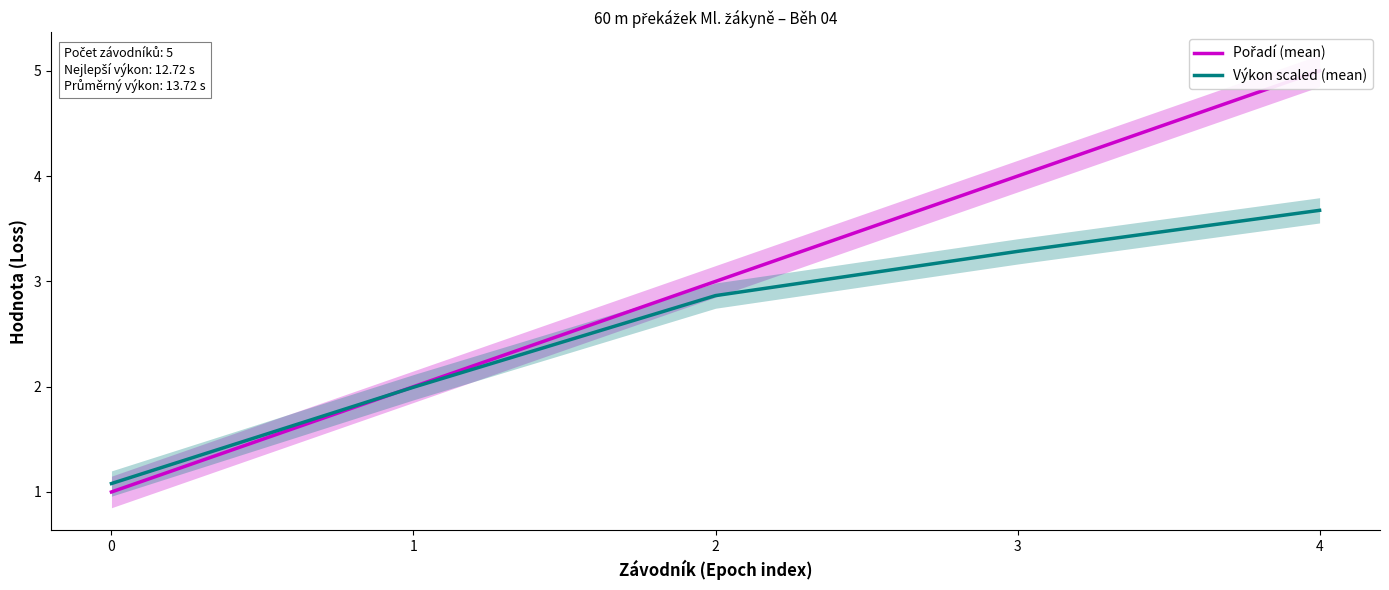

Reading left to right, transcribe all the data shown in this chart.

Pořadí (mean): 0=1.0	1=2.0	2=3.0	3=4.0	4=5.0
Výkon scaled (mean): 0=1.1	1=2.0	2=2.9	3=3.3	4=3.7